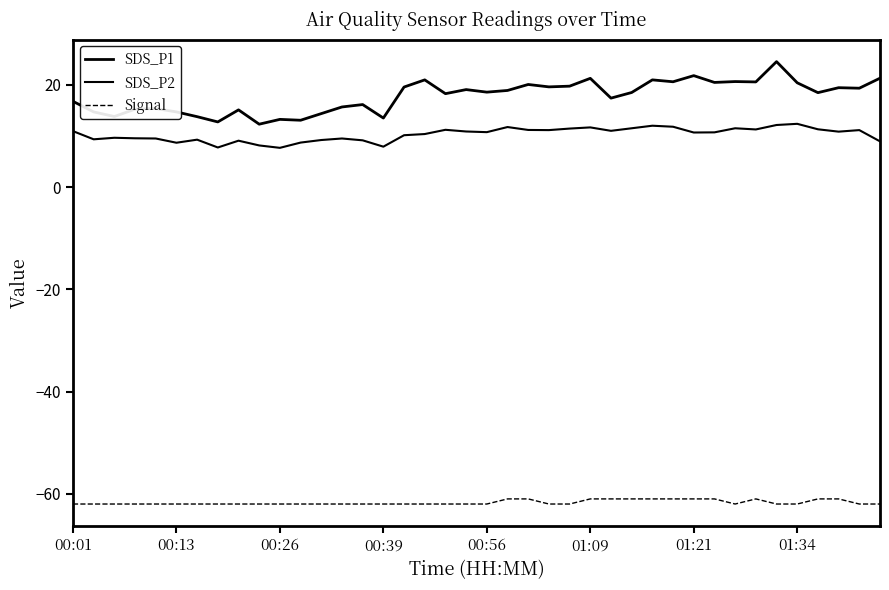

Does the chart display data point markers on the line(s)?

No